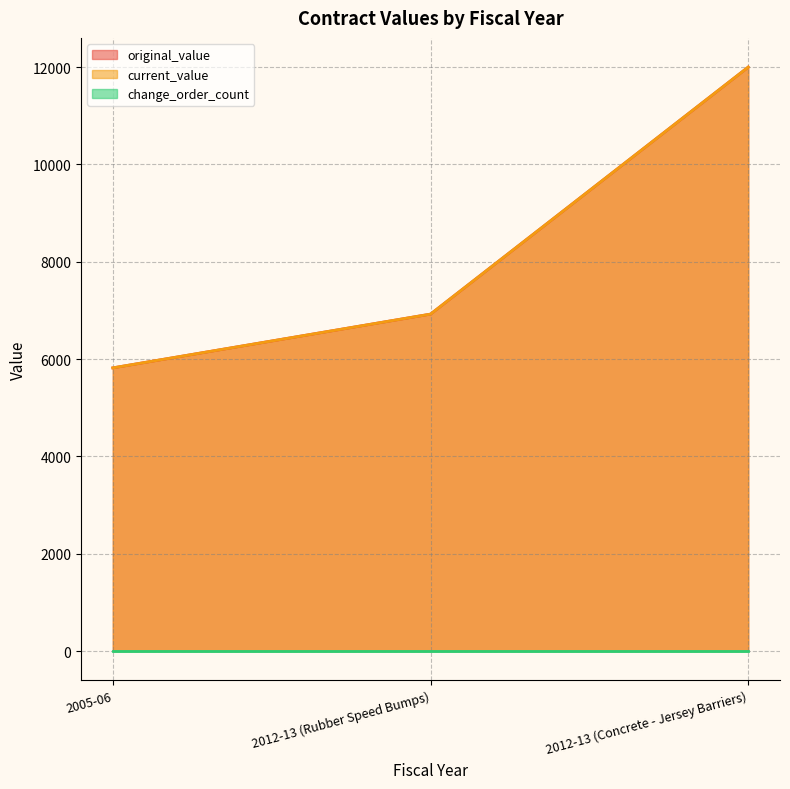

How many lines are shown in the chart?

3